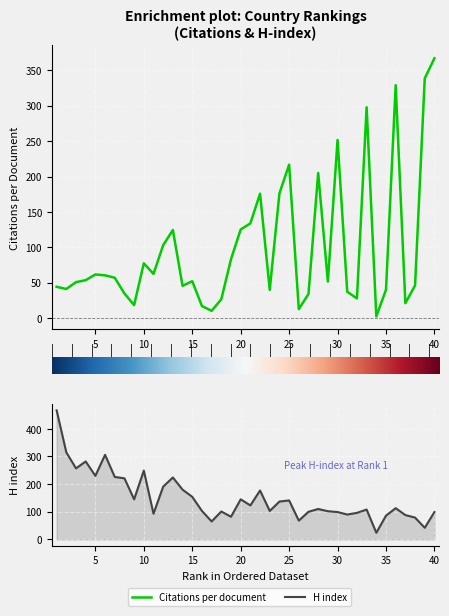

Reading left to right, list all the values displayed in this chart.

Citations per document: 44.1	41.0	50.7	53.5	61.6	60.3	56.9	34.7	18.3	77.3	62.3	103.0	124.4	45.5	52.0	16.9	10.2	26.5	83.0	125.2	133.8	175.8	39.8	176.2	216.8	12.5	34.0	205.0	51.5	251.7	37.1	27.6	298.0	2.2	39.9	329.1	20.9	46.0	338.7	367.2
H index: 467.0	315.0	257.0	282.0	230.0	306.0	226.0	221.0	145.0	249.0	93.0	191.0	224.0	180.0	154.0	103.0	65.0	101.0	82.0	145.0	123.0	177.0	103.0	137.0	141.0	68.0	100.0	110.0	102.0	99.0	90.0	96.0	108.0	24.0	86.0	113.0	88.0	79.0	42.0	99.0